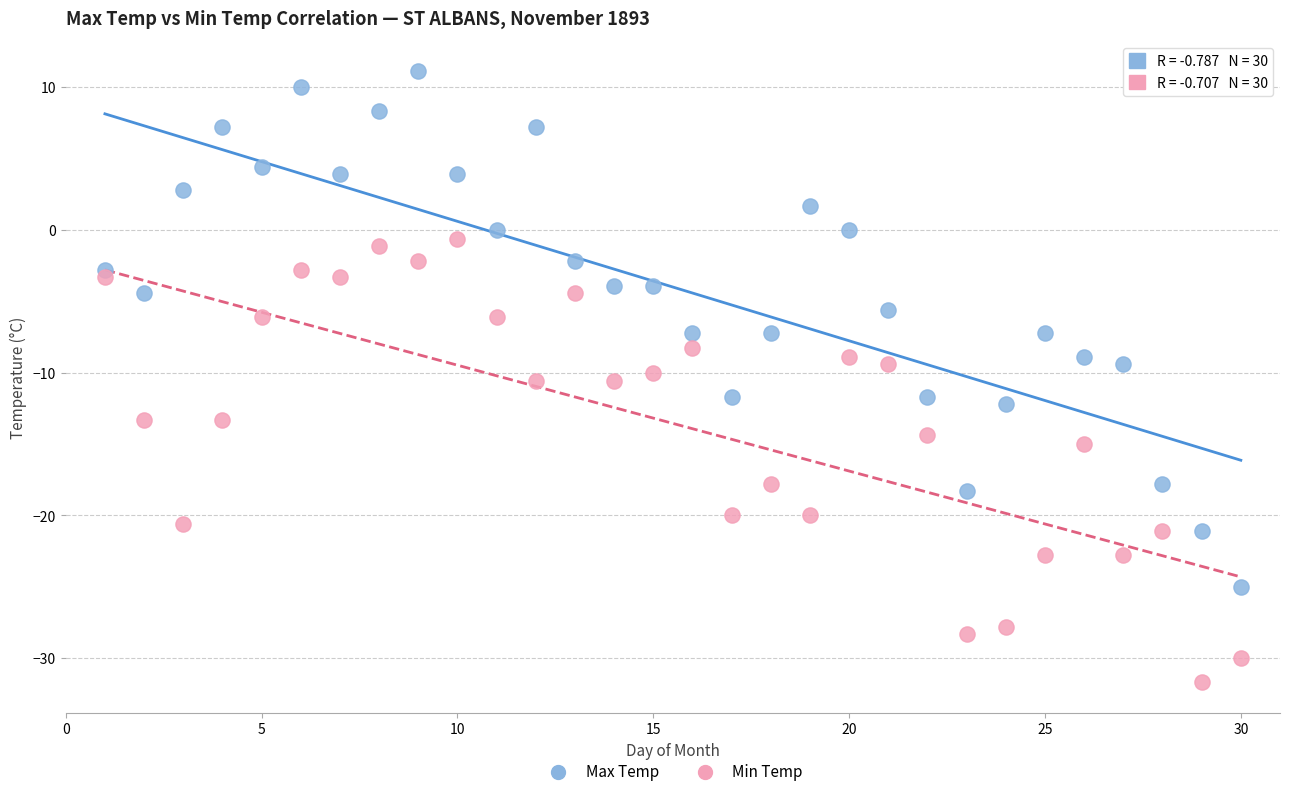

Across all data points, what is the range of X values (max minus min)?

29.0